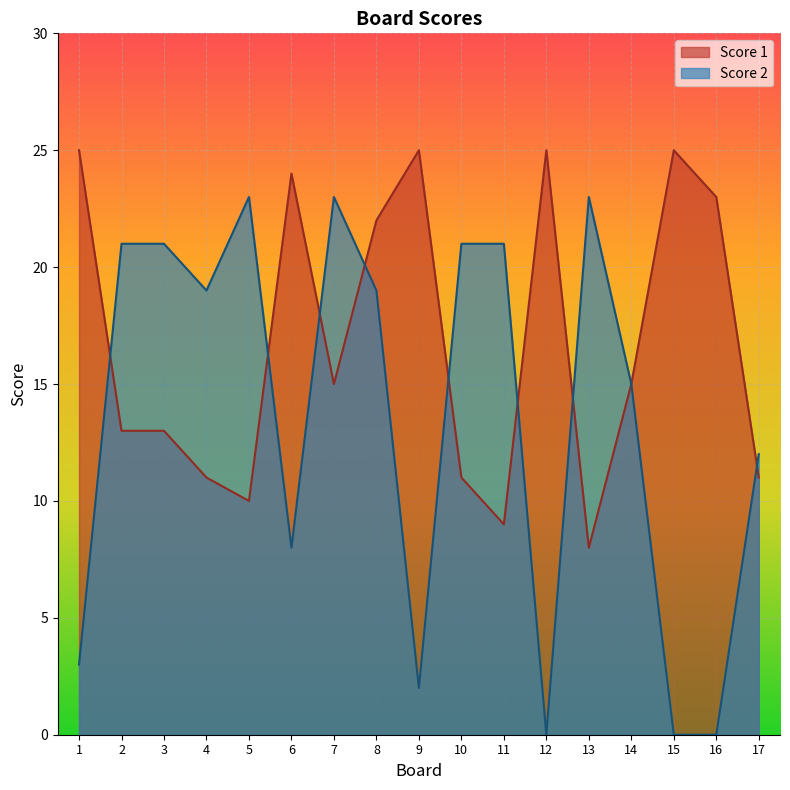

Between which two adjacent categories do Score 2 and Score 1 first intersect?

1 and 2